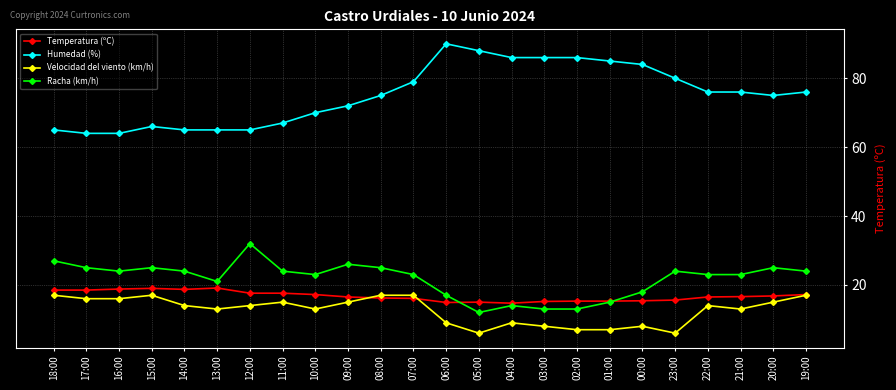

What is the highest value of the Velocidad del viento (km/h) series?

17.0